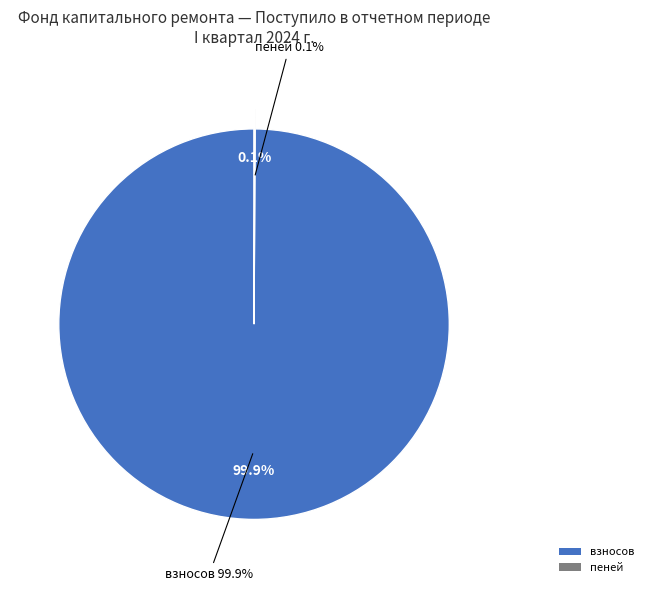

To the nearest percent, what percentage of the pie is взносов?

100%